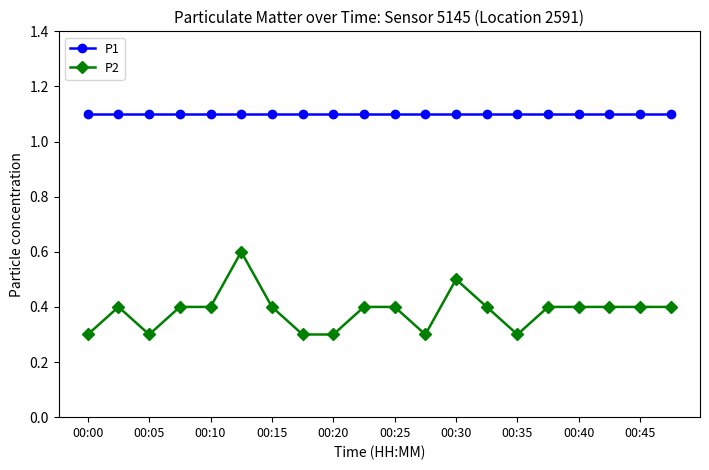

Which series has the largest range (max minus min)?

P2